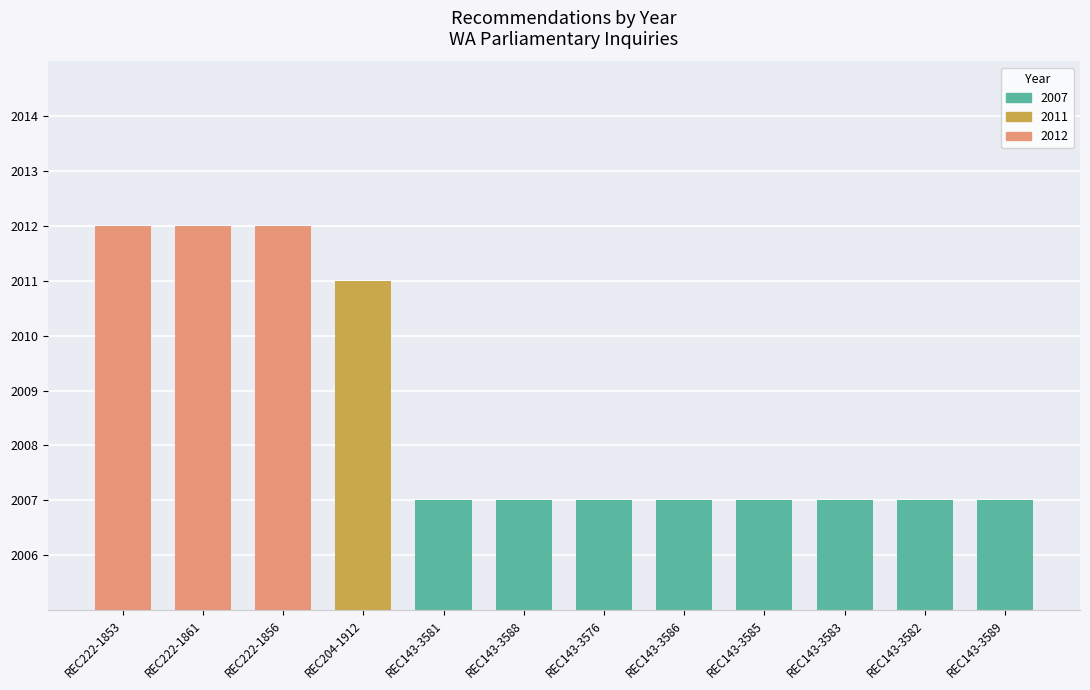

What is the label of the 9th bar from the right?

REC204-1912